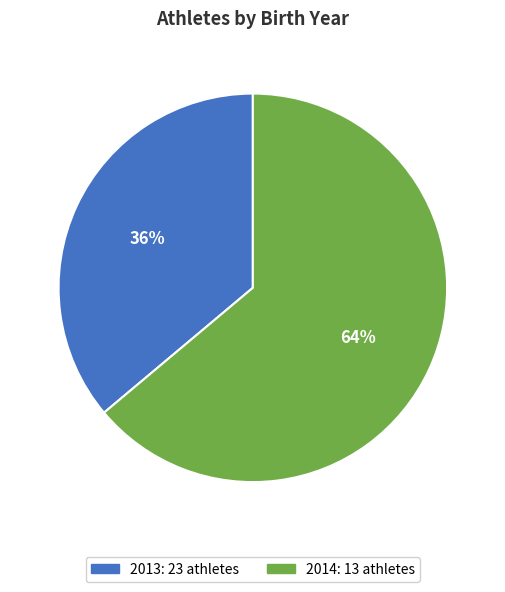

Is the sum of 2013 and 2014 greater than half?

Yes